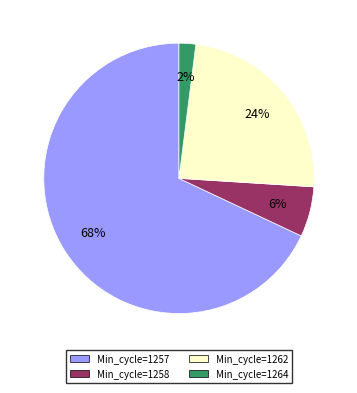

Is there any slice that represents more than half of the pie?

Yes